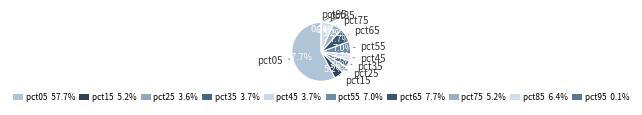

How many slices are in this pie chart?

10